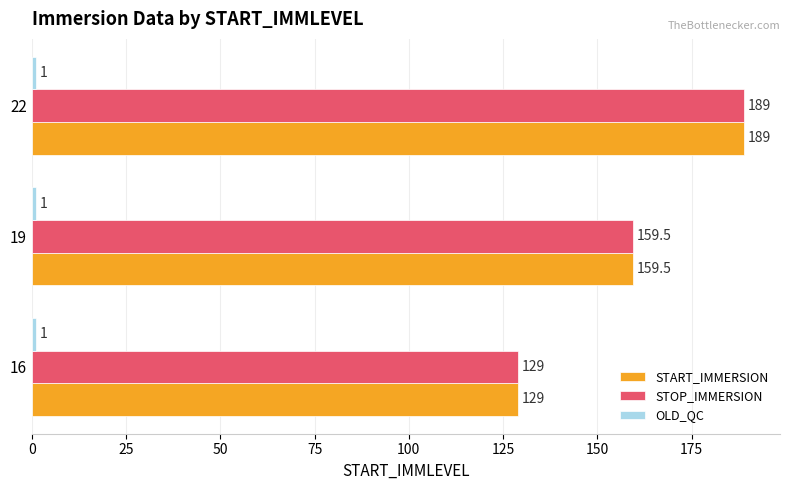

At which label is STOP_IMMERSION closest to 159?

19